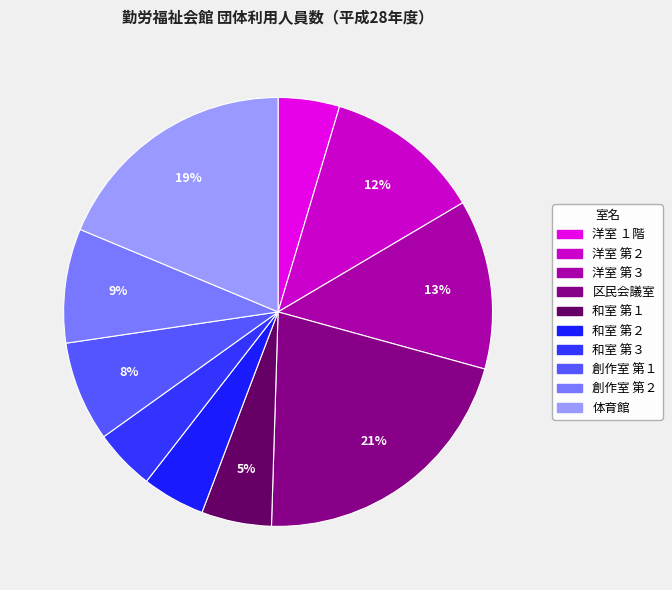

How many segments does this pie chart have?

10